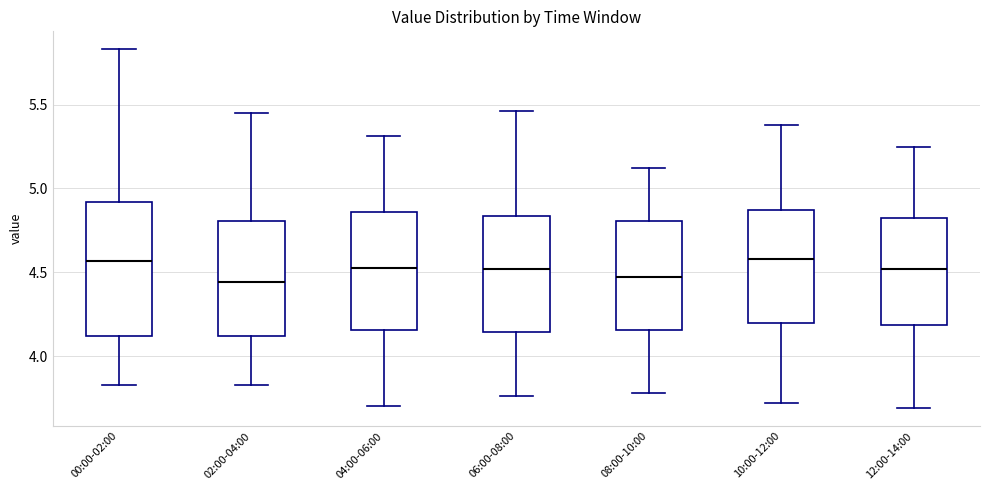

Reading left to right, read every box against the y-axis: the position of its median line, the range the box covers, and the ends of its whiskers. The values are not printed on the chart, so give them approximately, as read against the axis.

00:00-02:00: median 4.55, box 4.10 to 4.90, whiskers 3.85 to 5.85
02:00-04:00: median 4.45, box 4.10 to 4.80, whiskers 3.85 to 5.45
04:00-06:00: median 4.55, box 4.15 to 4.85, whiskers 3.70 to 5.30
06:00-08:00: median 4.50, box 4.15 to 4.85, whiskers 3.75 to 5.45
08:00-10:00: median 4.50, box 4.15 to 4.80, whiskers 3.80 to 5.10
10:00-12:00: median 4.60, box 4.20 to 4.85, whiskers 3.70 to 5.40
12:00-14:00: median 4.50, box 4.20 to 4.85, whiskers 3.70 to 5.25